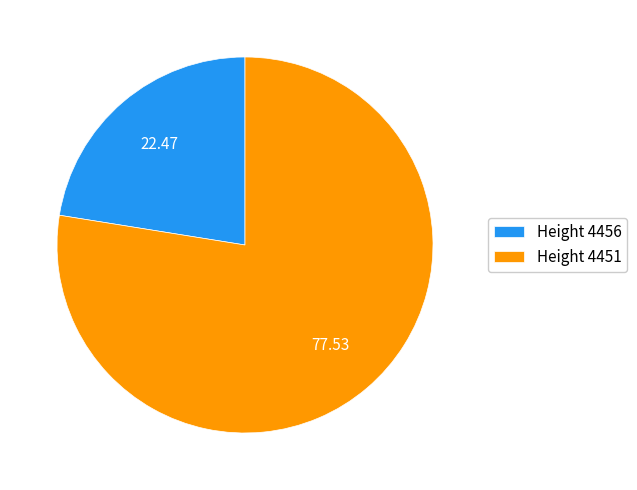

What is the ratio of the value at Height 4451 to the value at Height 4456?

3.5